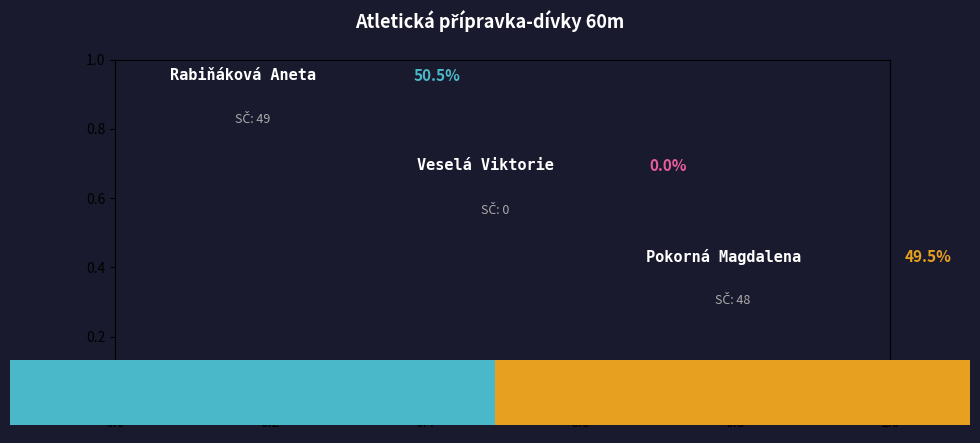

Does Rabiňáková Aneta represent more than half of the total?

Yes